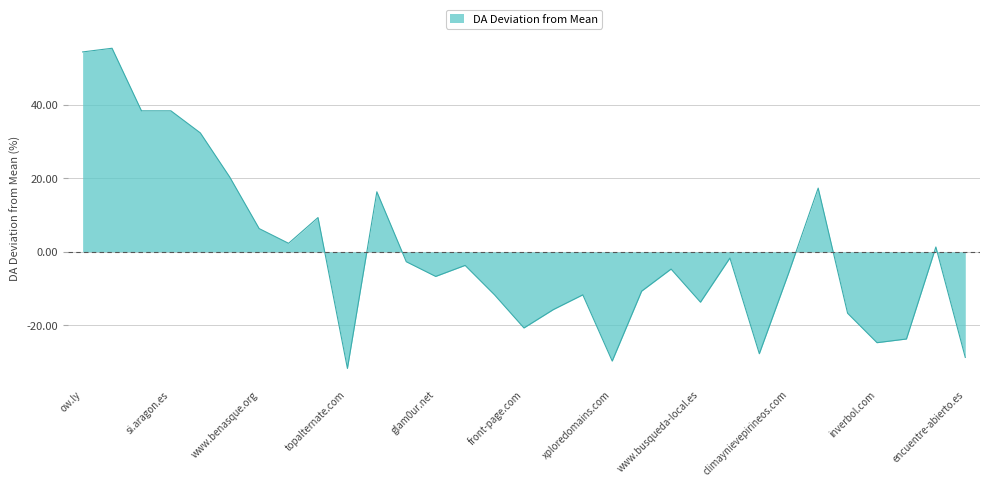

Reading left to right, list all the values displayed in this chart.

54.3	55.3	38.3	38.3	32.3	20.3	6.3	2.3	9.3	-31.7	16.3	-2.7	-6.7	-3.7	-11.7	-20.7	-15.7	-11.7	-29.7	-10.7	-4.7	-13.7	-1.7	-27.7	-5.7	17.3	-16.7	-24.7	-23.7	1.3	-28.7